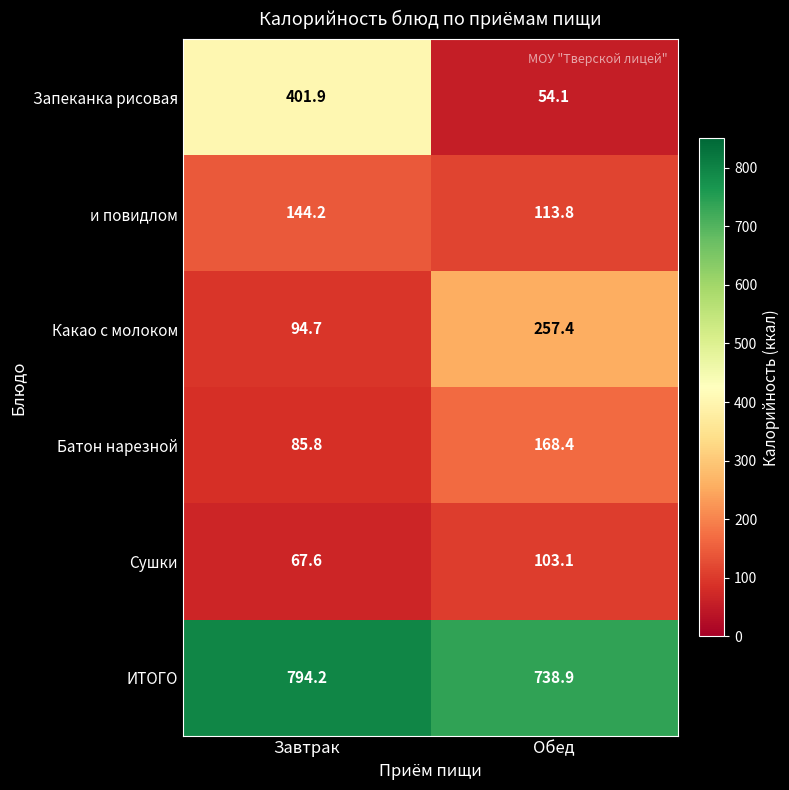

True or false: Запеканка рисовая has a value of 89.2 at Обед.

False